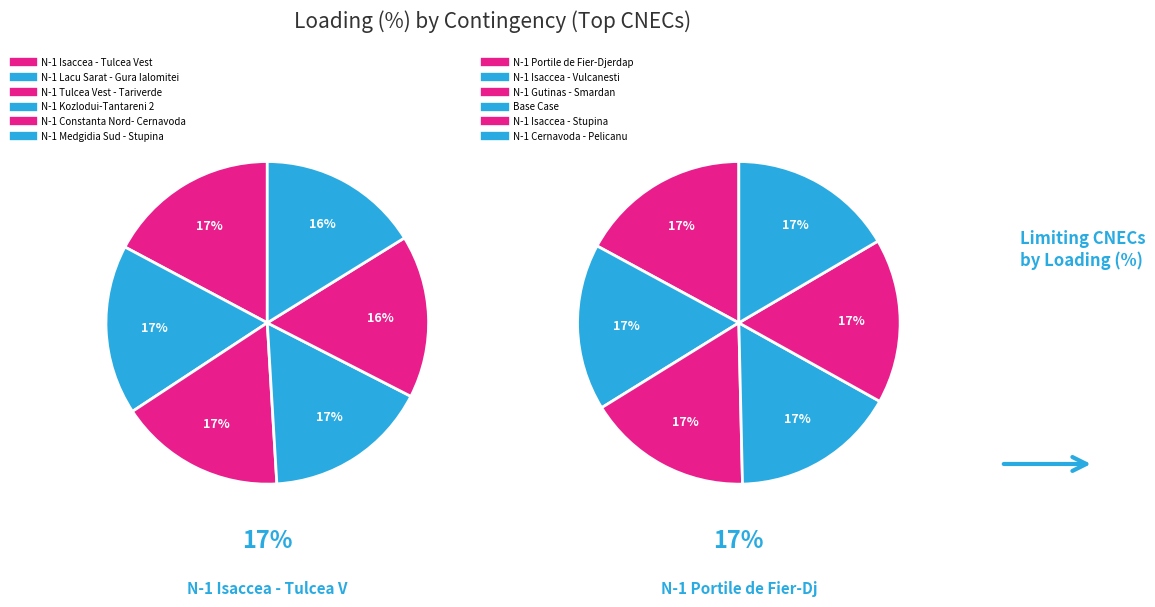

How many segments does this pie chart have?

12